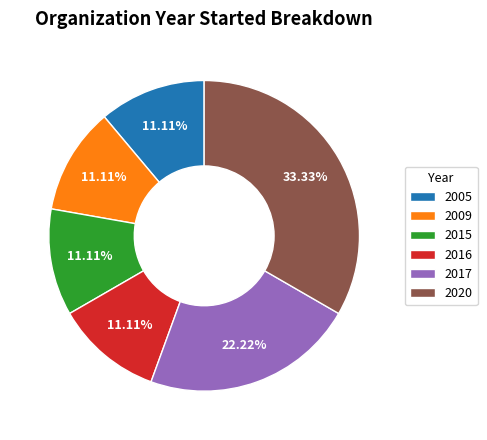

Is there a majority slice in this chart?

No